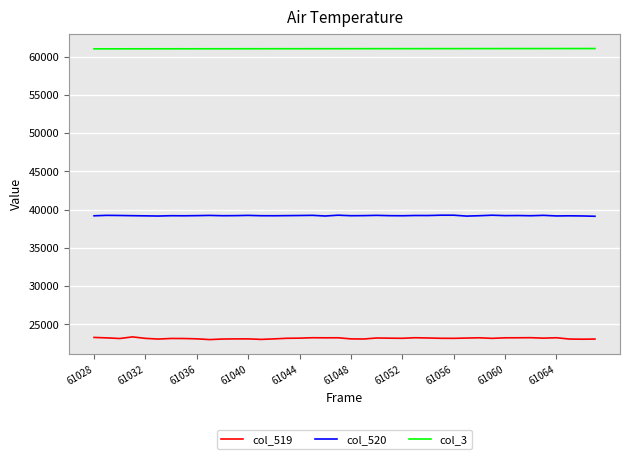

True or false: col_3 and col_520 intersect in this chart.

False